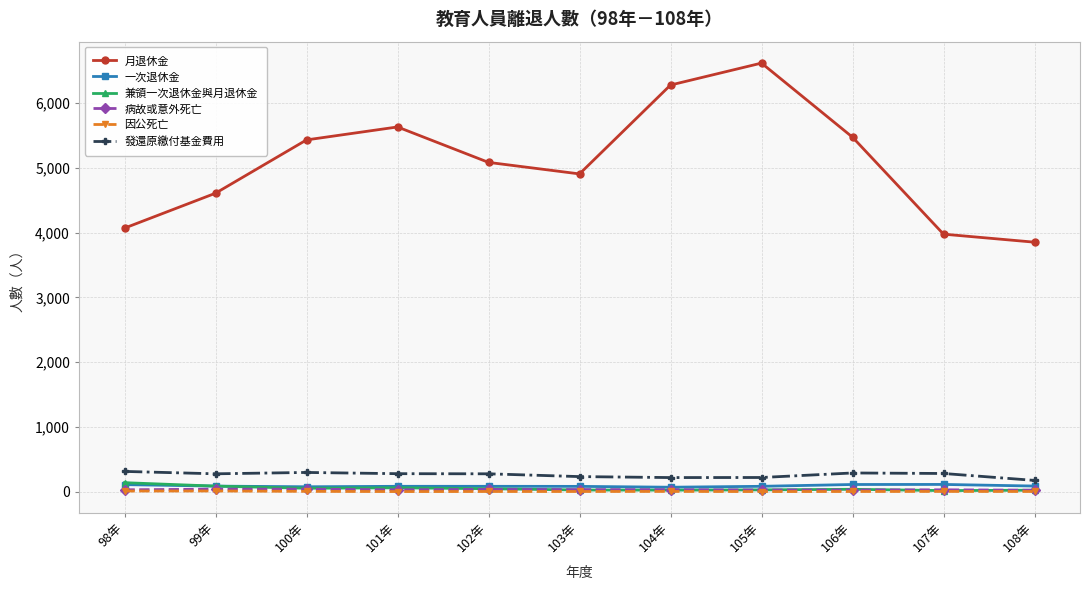

Which series has the widest spread of values?

月退休金